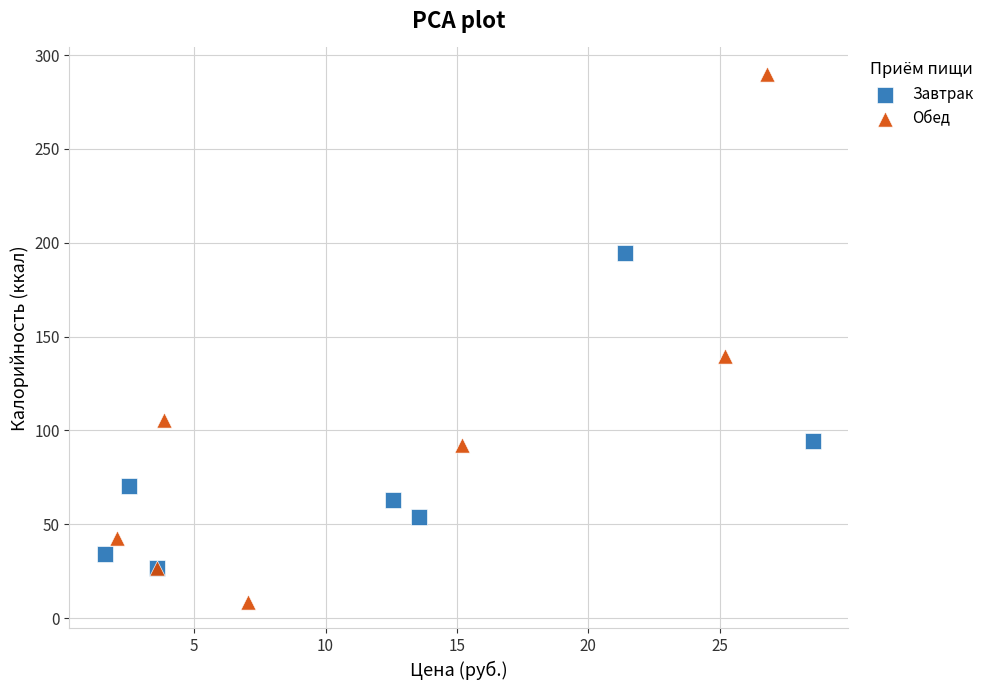

Which series has the largest Y range (max minus min)?

Обед